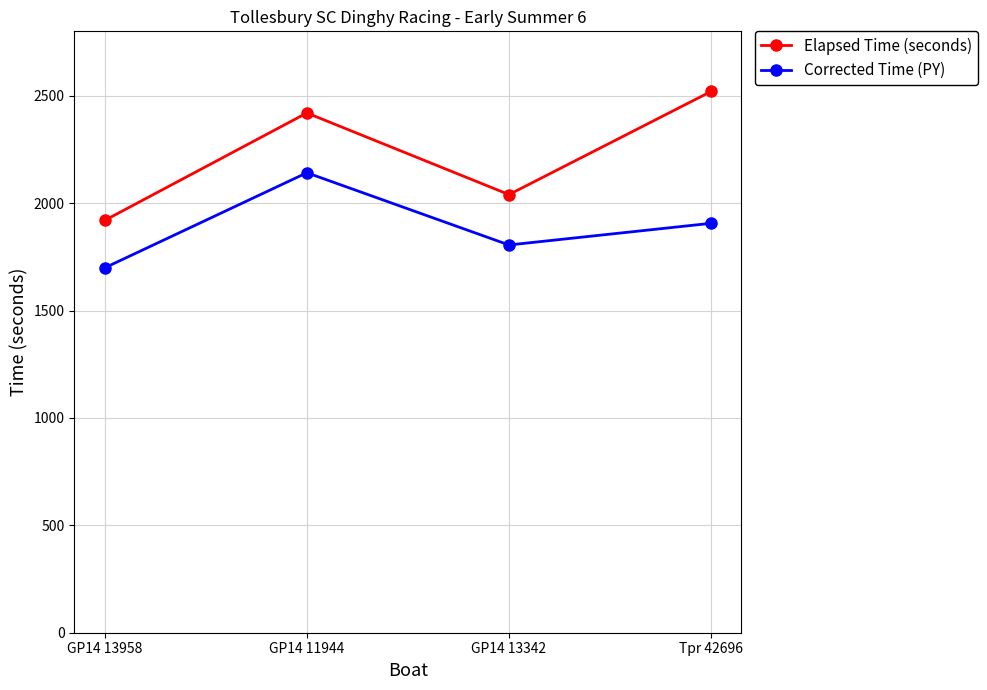

Reading left to right, what are all the values shown in this chart?

Elapsed Time (seconds): GP14 13958=1920.0	GP14 11944=2420.0	GP14 13342=2040.0	Tpr 42696=2520.0
Corrected Time (PY): GP14 13958=1699.1	GP14 11944=2141.6	GP14 13342=1805.3	Tpr 42696=1906.2